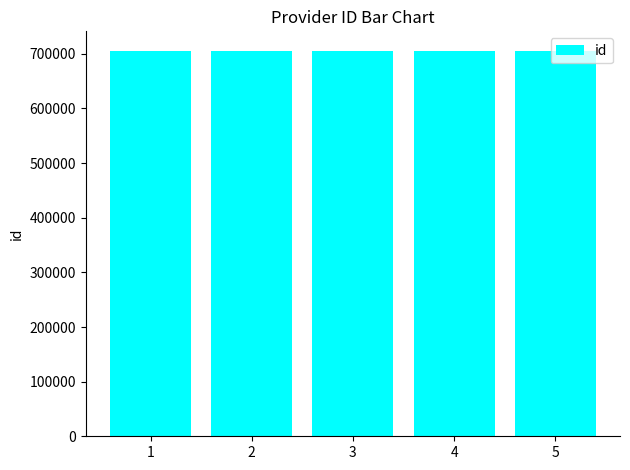

Is it true that the value at 2 is 705932?

True